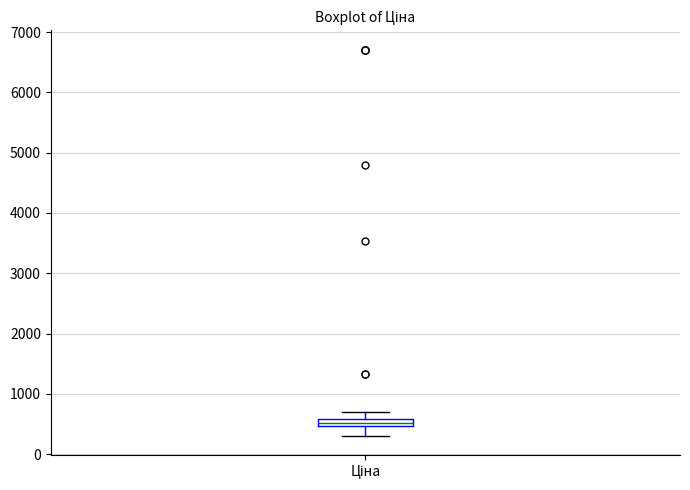

Where does the upper whisker of the box for Ціна end on the y-axis? The values are not printed on the chart, so give them approximately, as read against the axis.

700